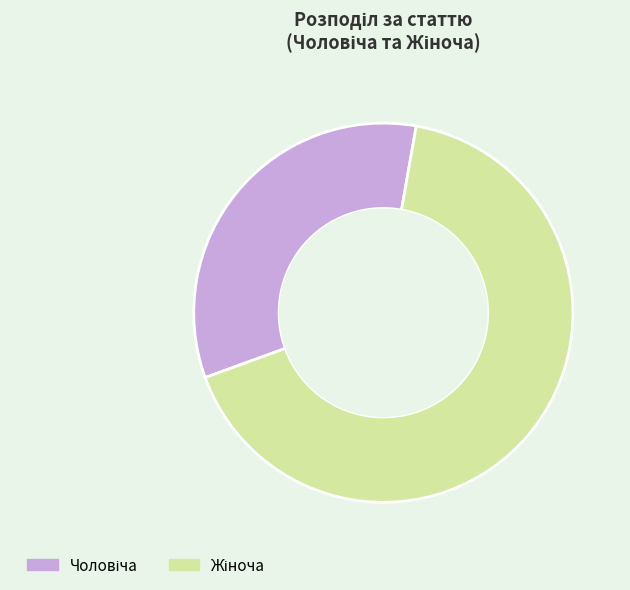

Does any single category account for the majority?

Yes